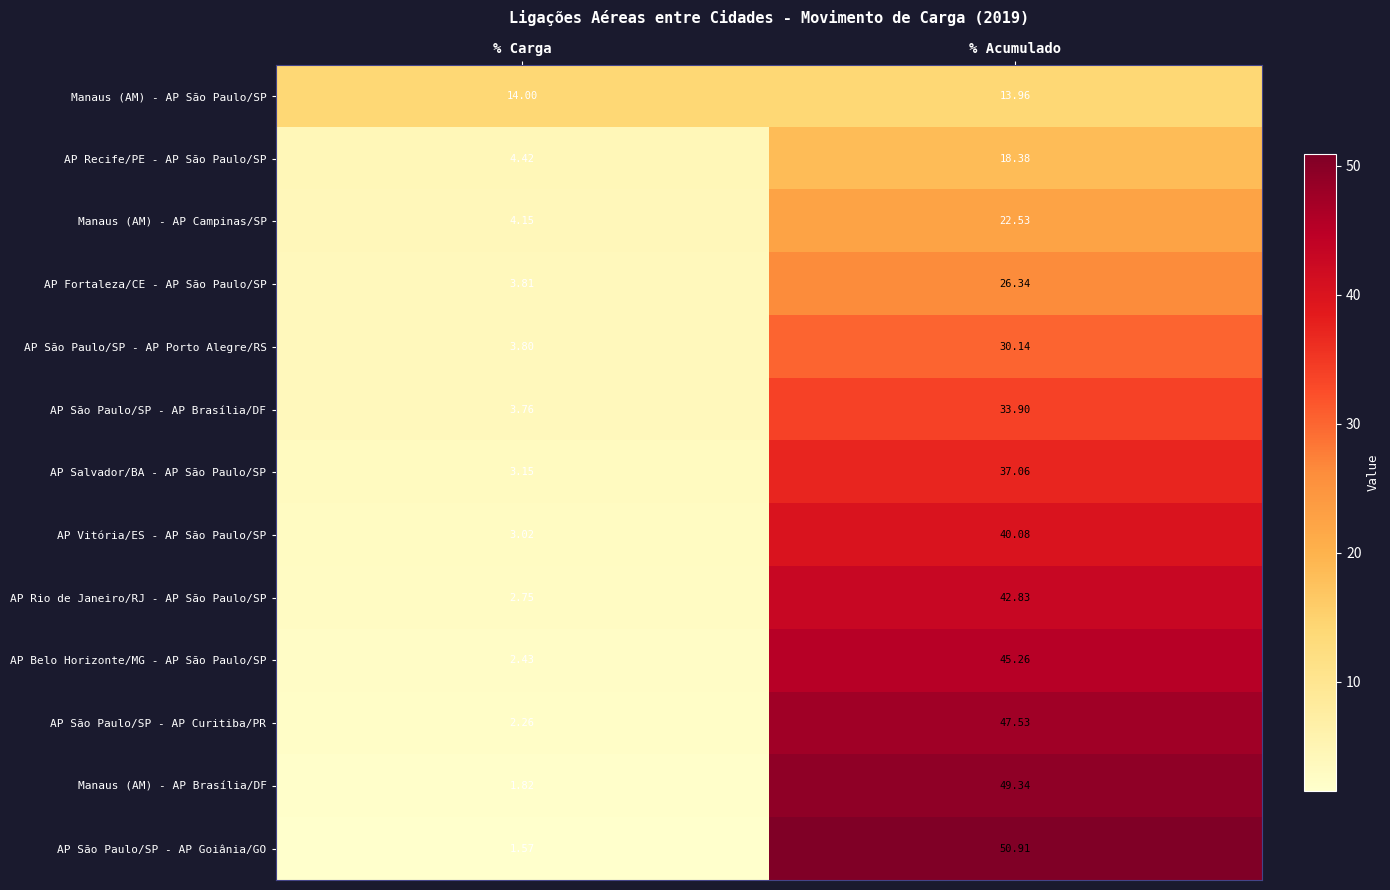

List the labels in order of AP São Paulo/SP - AP Porto Alegre/RS value, smallest first.

% Carga, % Acumulado